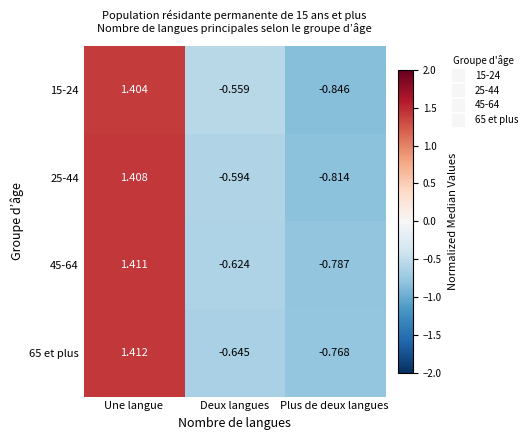

At which label is 65 et plus closest to 0?

Deux langues